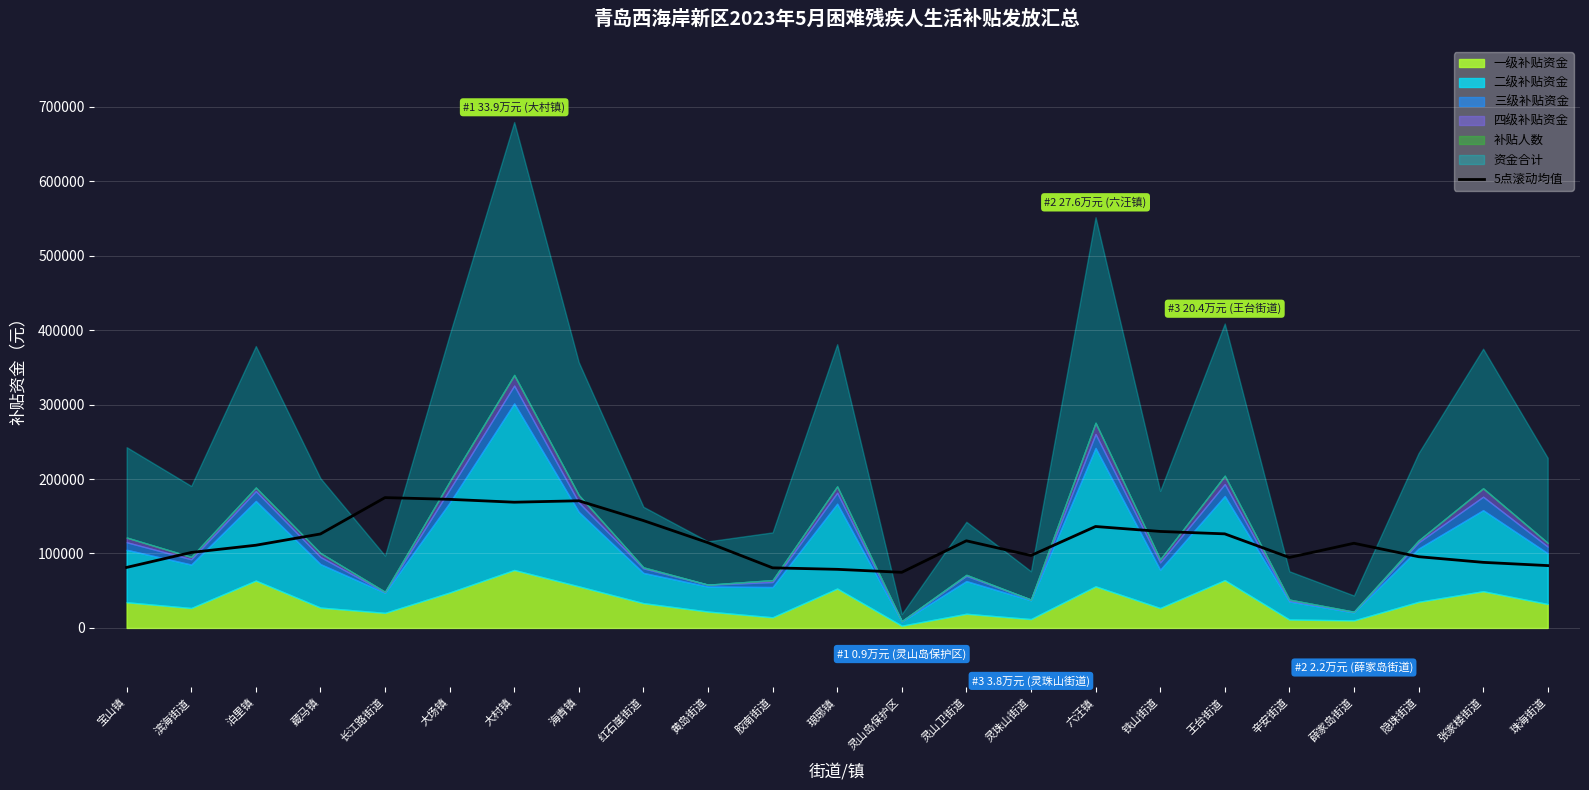

What is the highest value of the 5点滚动均值 series?

175010.4